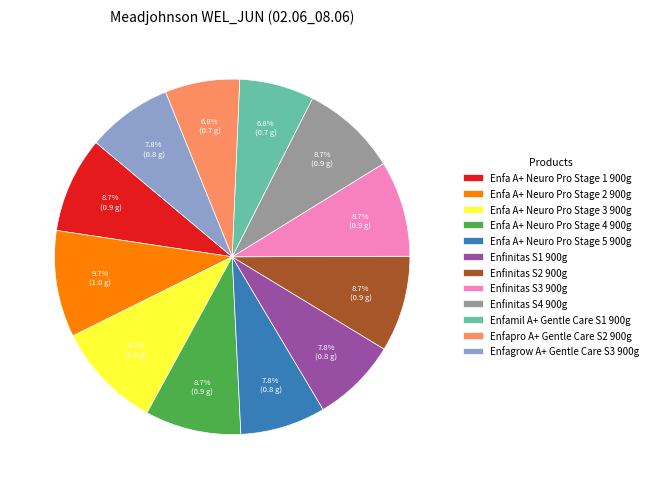

Do Enfinitas S2 900g and Enfa A+ Neuro Pro Stage 2 900g together represent more than half of the pie?

No